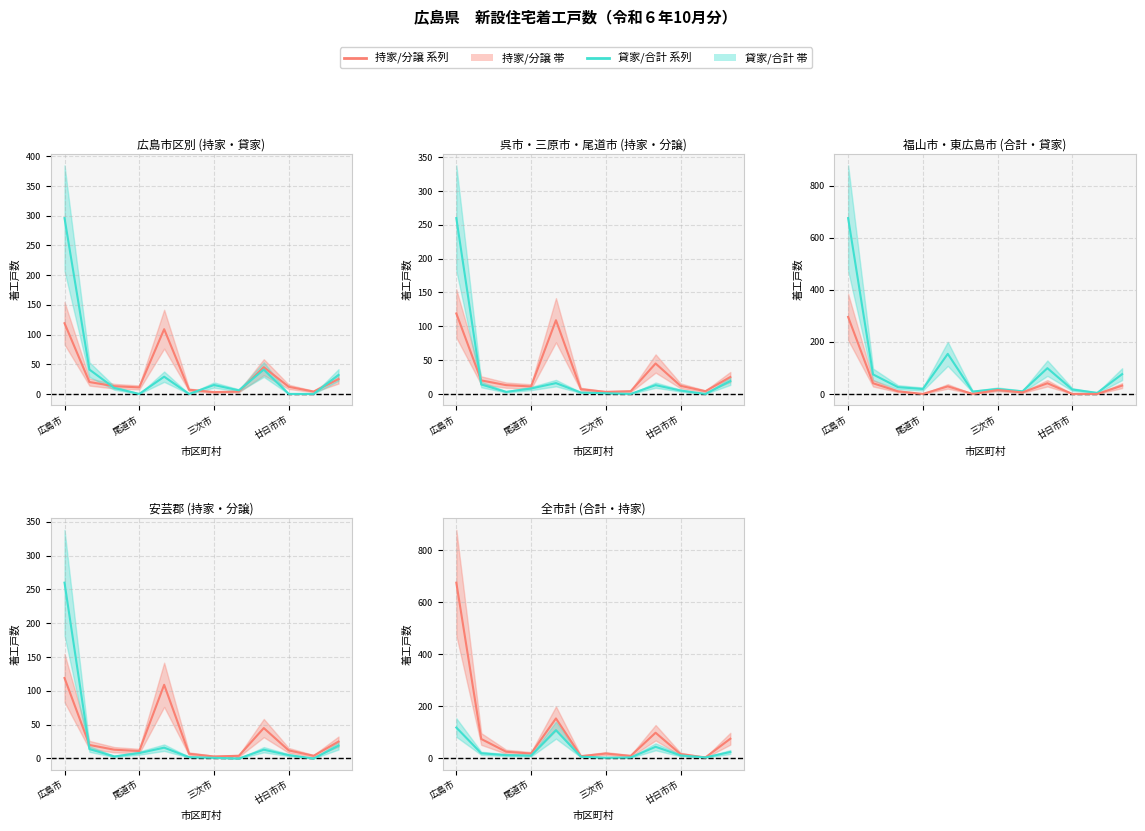

How many positive values does the 分譲 (For Sale) series have?

10